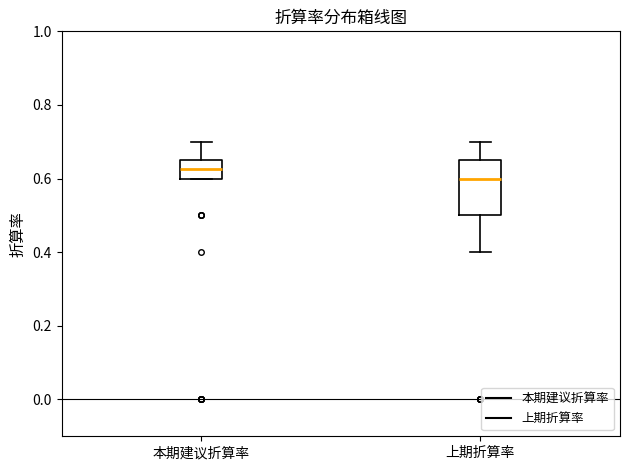

Reading left to right, transcribe this box plot: for each box, give where its median line is, the range the box spans, and where its two whiskers end, as read against the y-axis. The values are not printed on the chart, so give them approximately, as read against the axis.

本期建议折算率: median 0.62, box 0.60 to 0.66, whiskers 0.60 to 0.70
上期折算率: median 0.60, box 0.50 to 0.66, whiskers 0.40 to 0.70